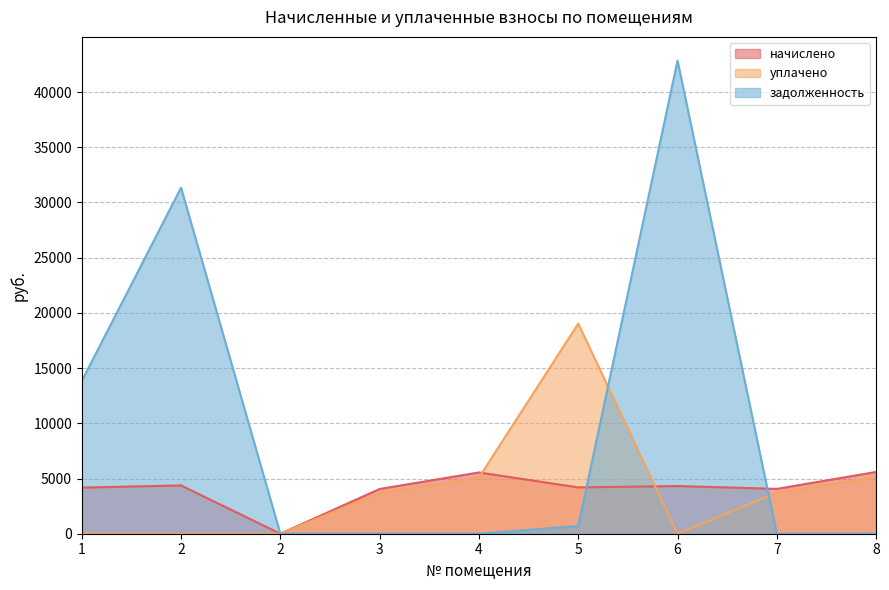

At which category does the chart reach its peak across all series?

6